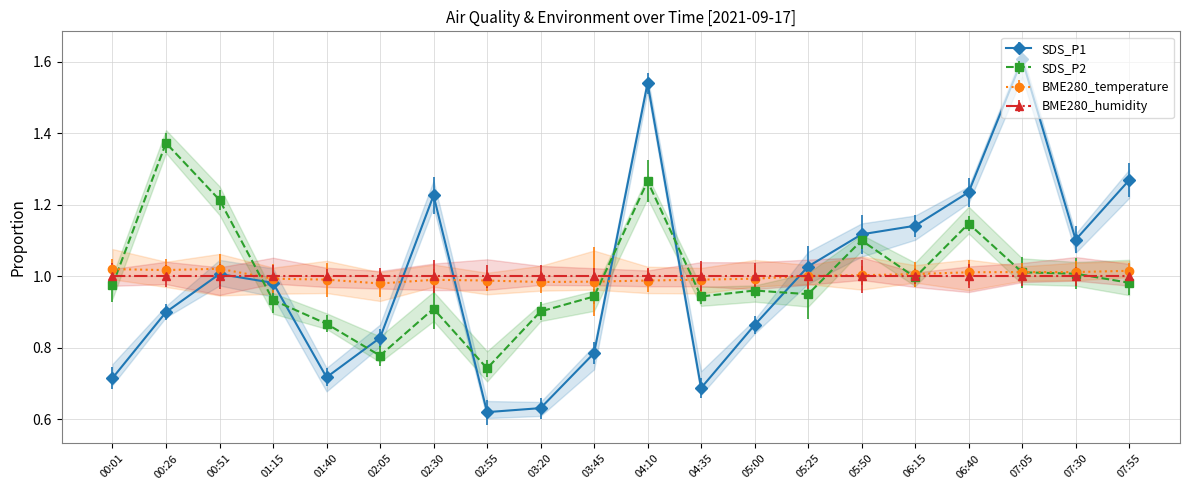

How many lines are shown in the chart?

3